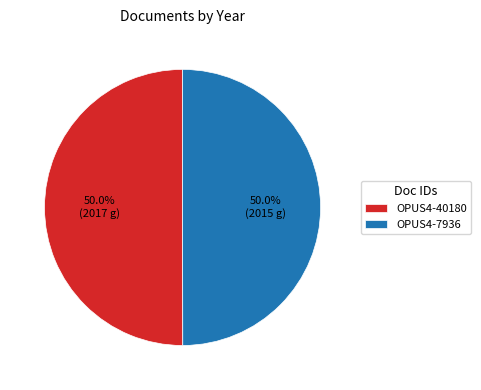

To the nearest percent, what is the average slice percentage?

50%